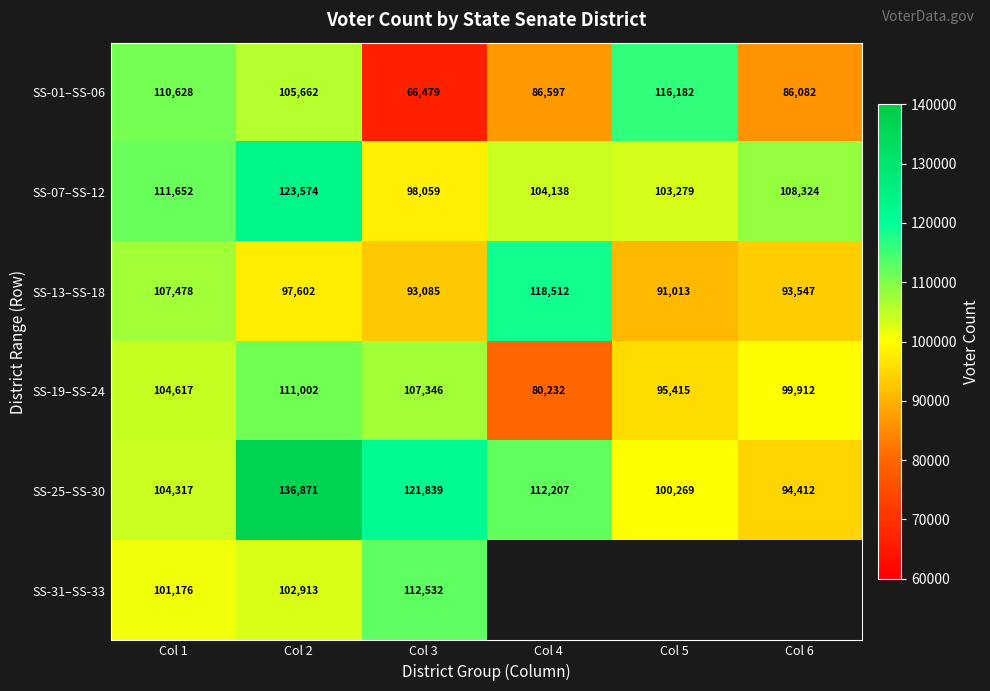

What is the sum of the SS-25–SS-30 values at Col 5 and Col 3?

222108